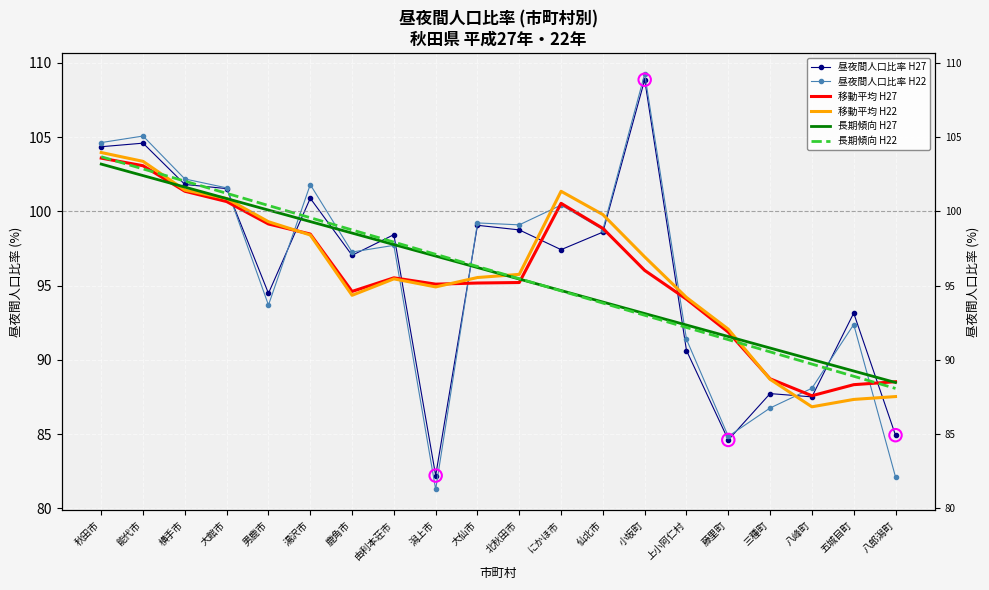

What are all the series names shown in the legend?

昼夜間人口比率 H27, 昼夜間人口比率 H22, 移動平均 H27, 移動平均 H22, 長期傾向 H27, 長期傾向 H22